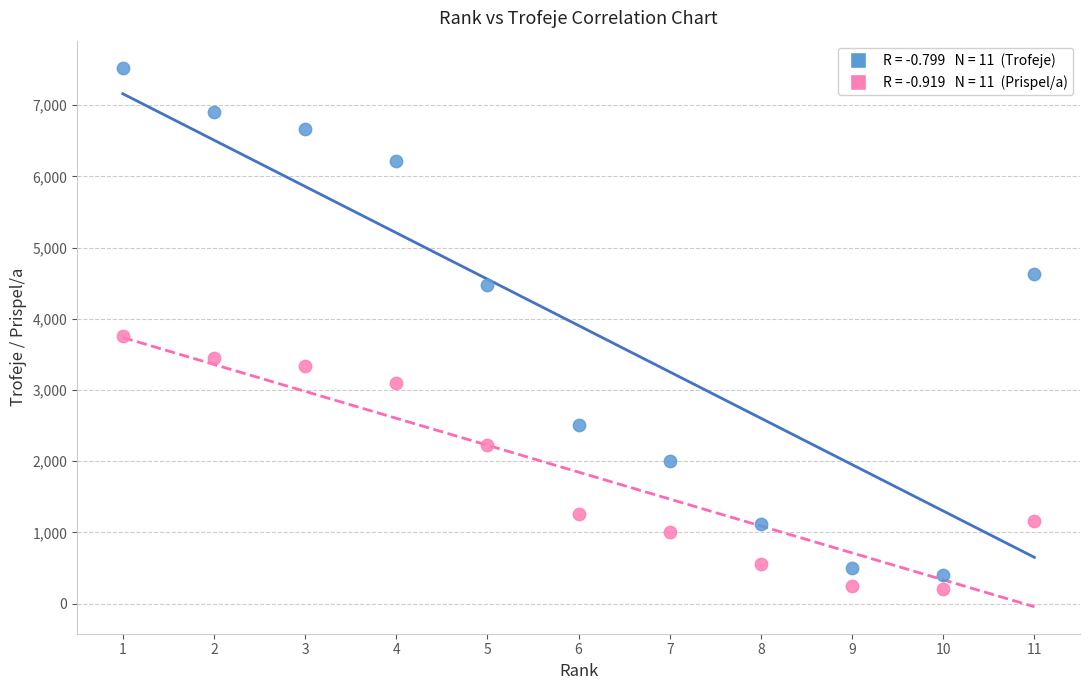

Across all series, what Y value is closest to 3865?

3763